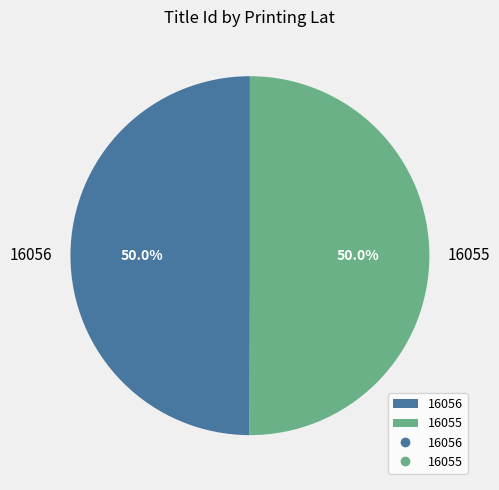

Is the sum of 16055 and 16056 greater than half?

Yes